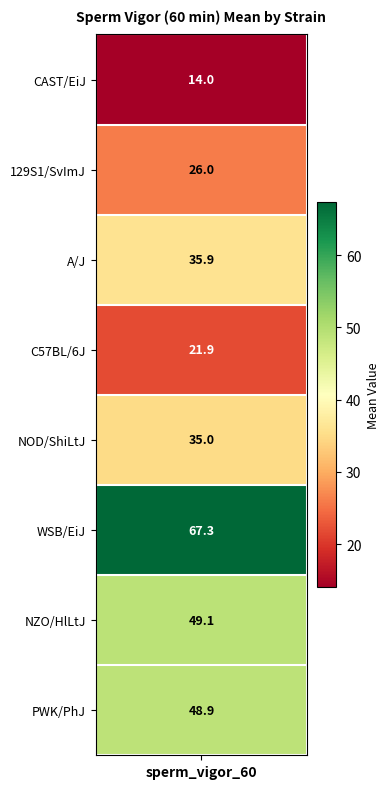

Reading right to left, what are all the values shown in this chart?

PWK/PhJ=48.9	NZO/HlLtJ=49.1	WSB/EiJ=67.3	NOD/ShiLtJ=35.0	C57BL/6J=21.9	A/J=35.9	129S1/SvImJ=26.0	CAST/EiJ=14.0